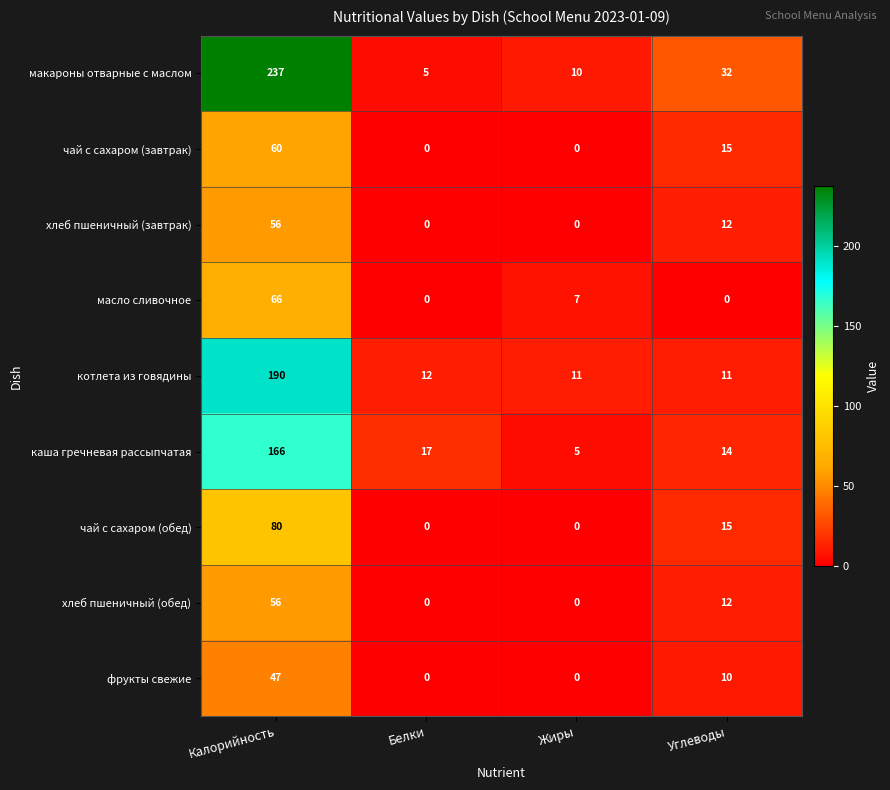

Is it true that макароны отварные с маслом equals 109 at Калорийность?

False